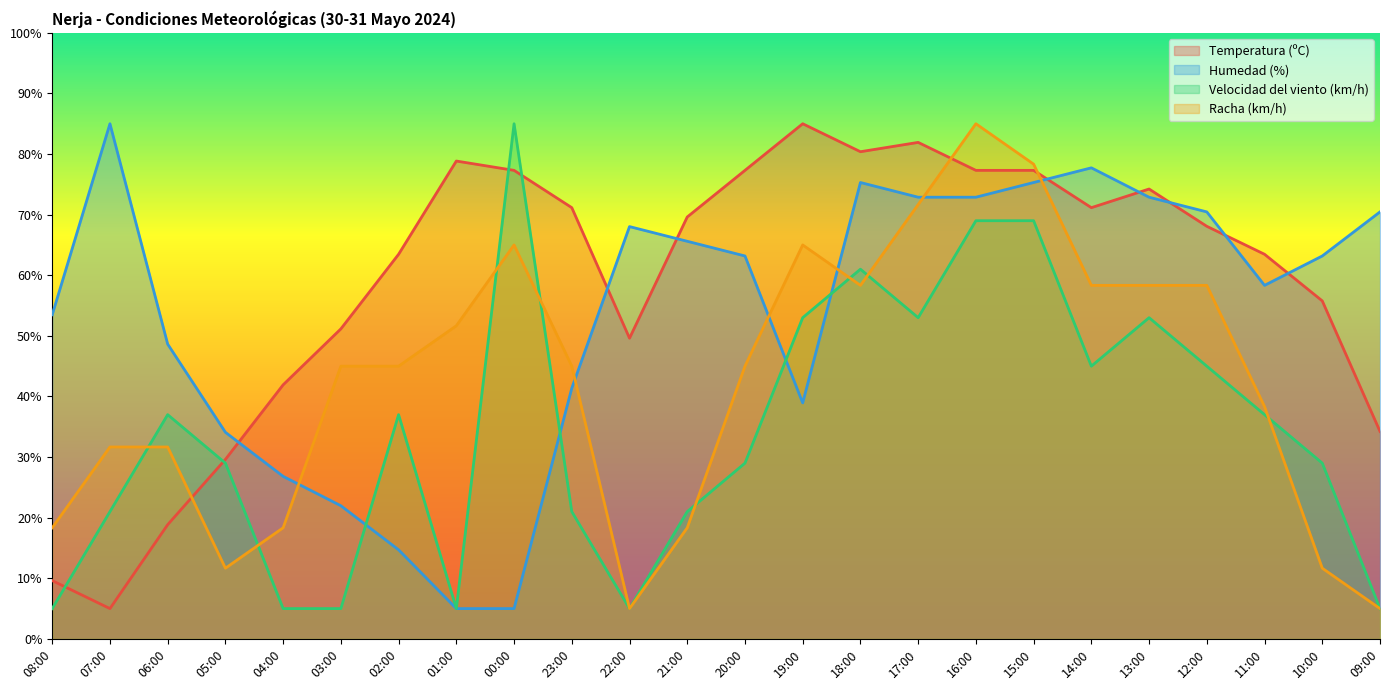

Reading left to right, what are all the values shown in this chart?

Temperatura (ºC): 9.6	5.0	18.8	29.6	41.9	51.2	63.5	78.8	77.3	71.2	49.6	69.6	77.3	85.0	80.4	81.9	77.3	77.3	71.2	74.2	68.1	63.5	55.8	34.2
Humedad (%): 53.5	85.0	48.6	34.1	26.8	22.0	14.7	5.0	5.0	41.4	68.0	65.6	63.2	38.9	75.3	72.9	72.9	75.3	77.7	72.9	70.5	58.3	63.2	70.5
Velocidad del viento (km/h): 5.0	21.0	37.0	29.0	5.0	5.0	37.0	5.0	85.0	21.0	5.0	21.0	29.0	53.0	61.0	53.0	69.0	69.0	45.0	53.0	45.0	37.0	29.0	5.0
Racha (km/h): 18.3	31.7	31.7	11.7	18.3	45.0	45.0	51.7	65.0	45.0	5.0	18.3	45.0	65.0	58.3	71.7	85.0	78.3	58.3	58.3	58.3	38.3	11.7	5.0